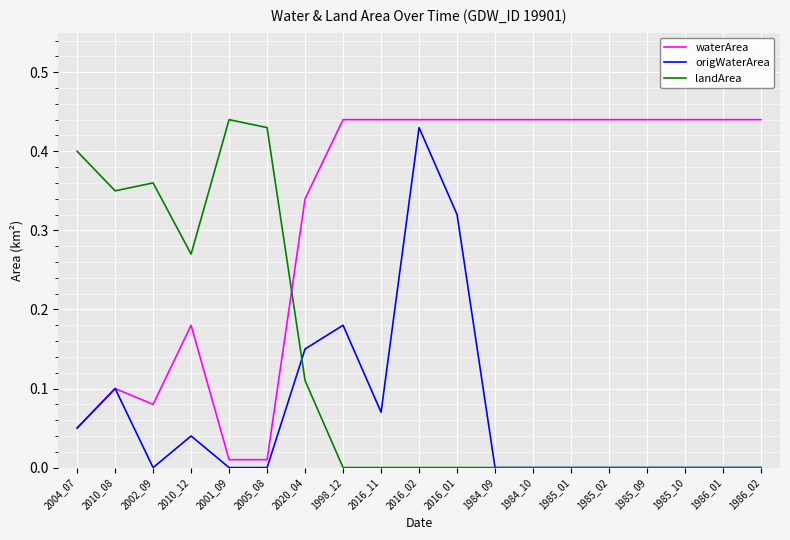

Which series has the largest total across all categories?

waterArea